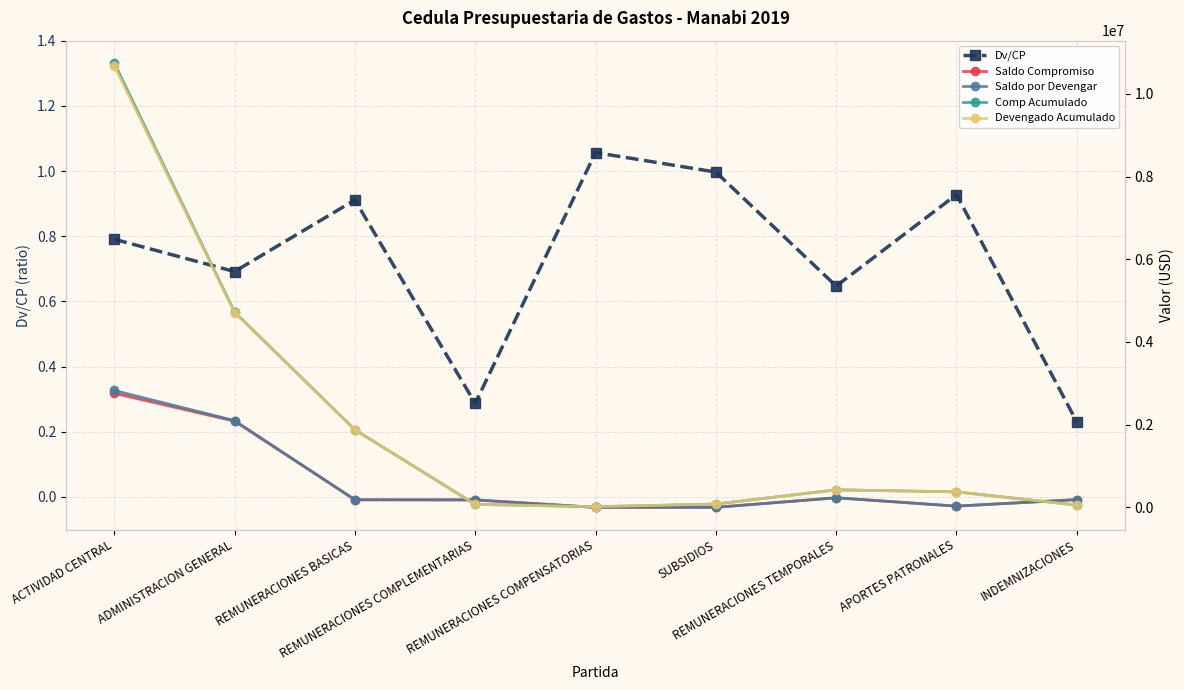

True or false: Comp Acumulado and Devengado Acumulado cross at least once.

False